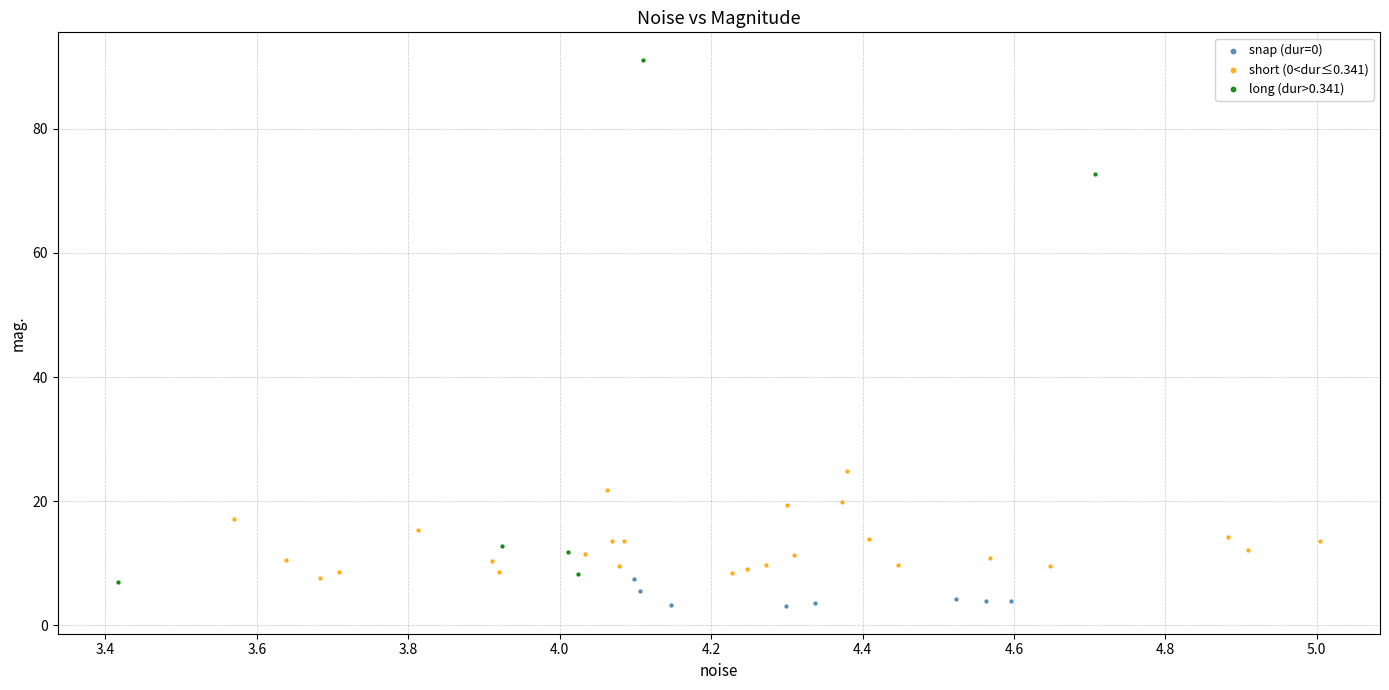

Which series reaches the minimum Y coordinate?

snap (dur=0)